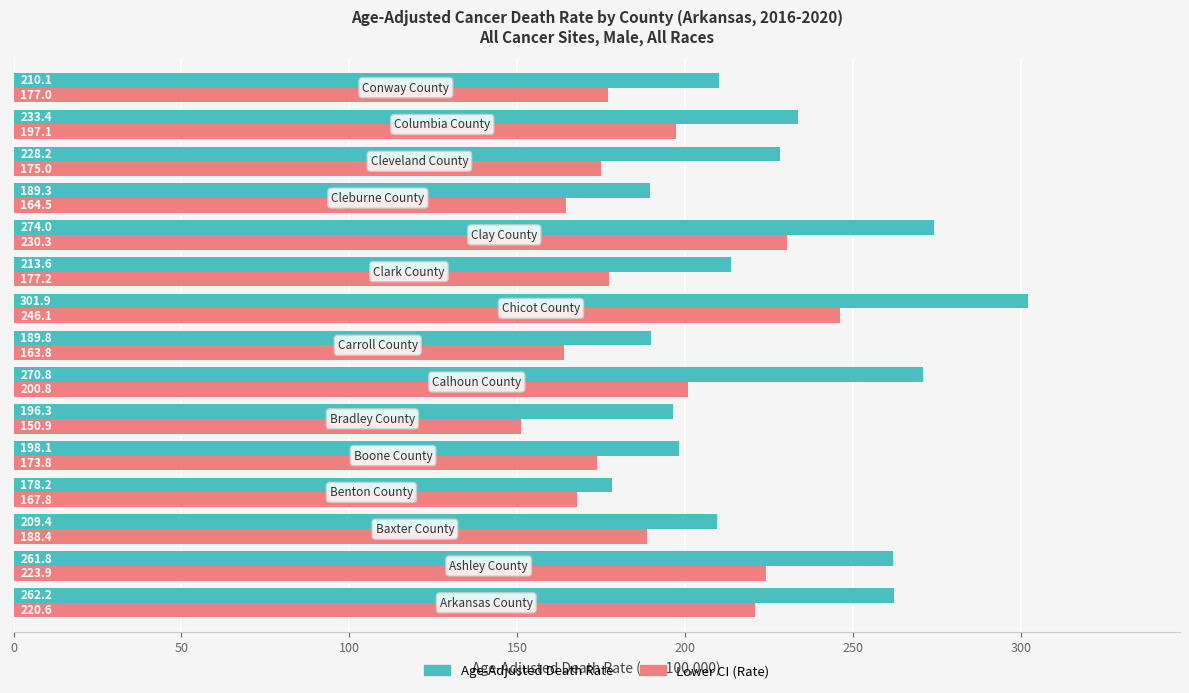

What are all the series names shown in the legend?

Age-Adjusted Death Rate, Lower CI (Rate)